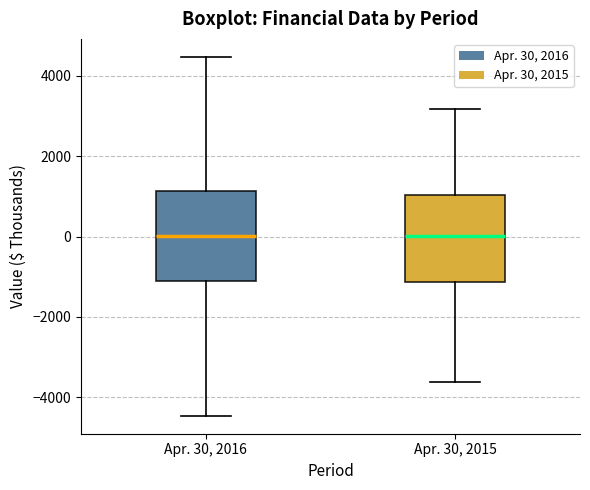

Reading left to right, transcribe this box plot: for each box, give where its median line is, the range the box spans, and where its two whiskers end, as read against the y-axis. The values are not printed on the chart, so give them approximately, as read against the axis.

Apr. 30, 2016: median 0, box -1200 to 1200, whiskers -4400 to 4400
Apr. 30, 2015: median 0, box -1200 to 1000, whiskers -3600 to 3200